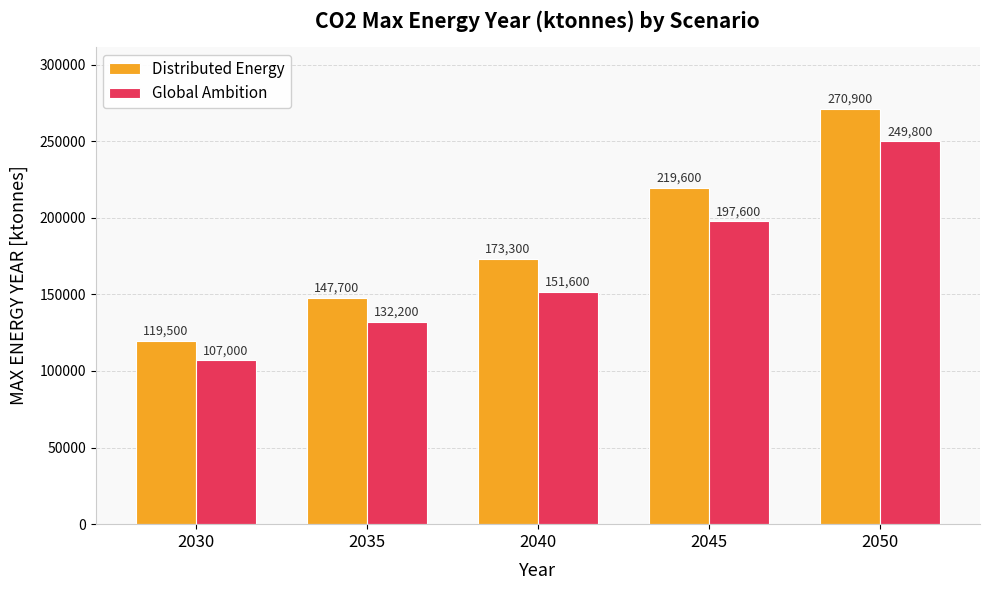

Are the bars horizontal?

No